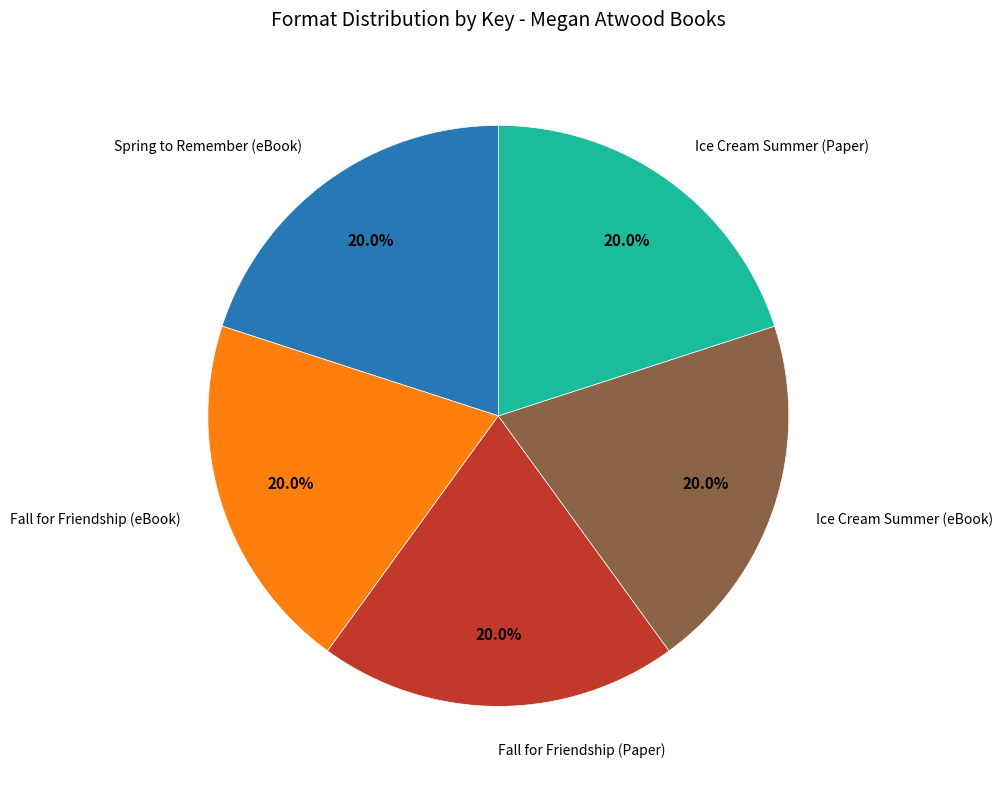

Does any single category account for the majority?

No